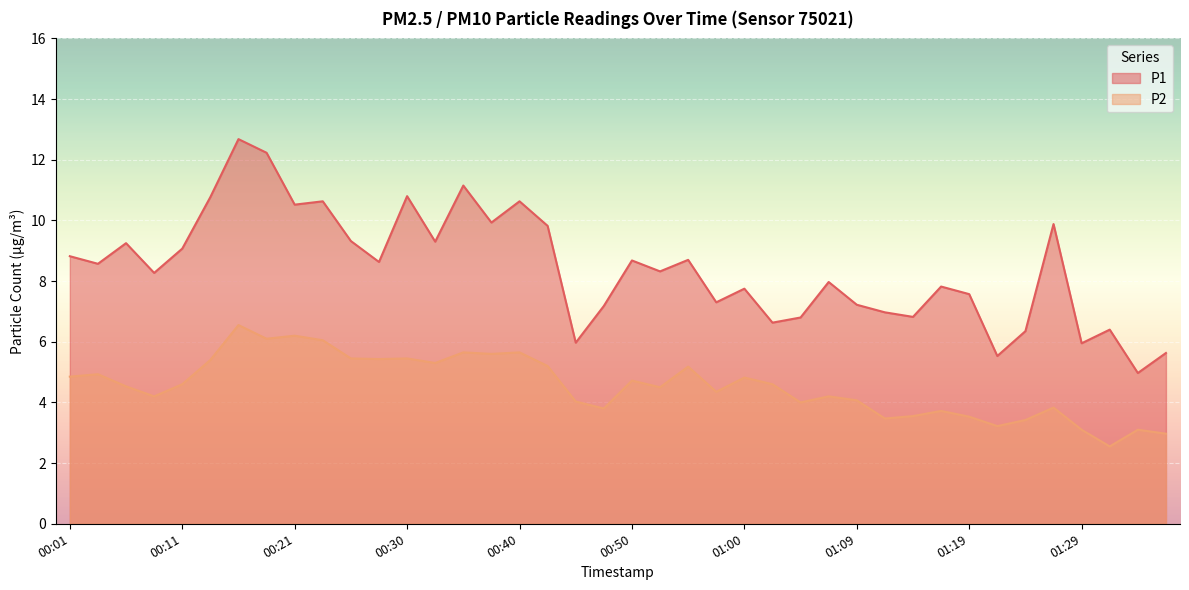

At which label does P1 first exceed 8?

00:01